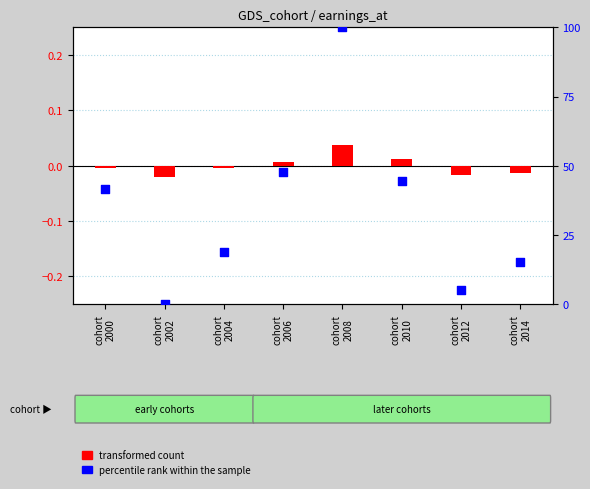

Which series reaches the maximum Y coordinate?

percentile rank within the sample